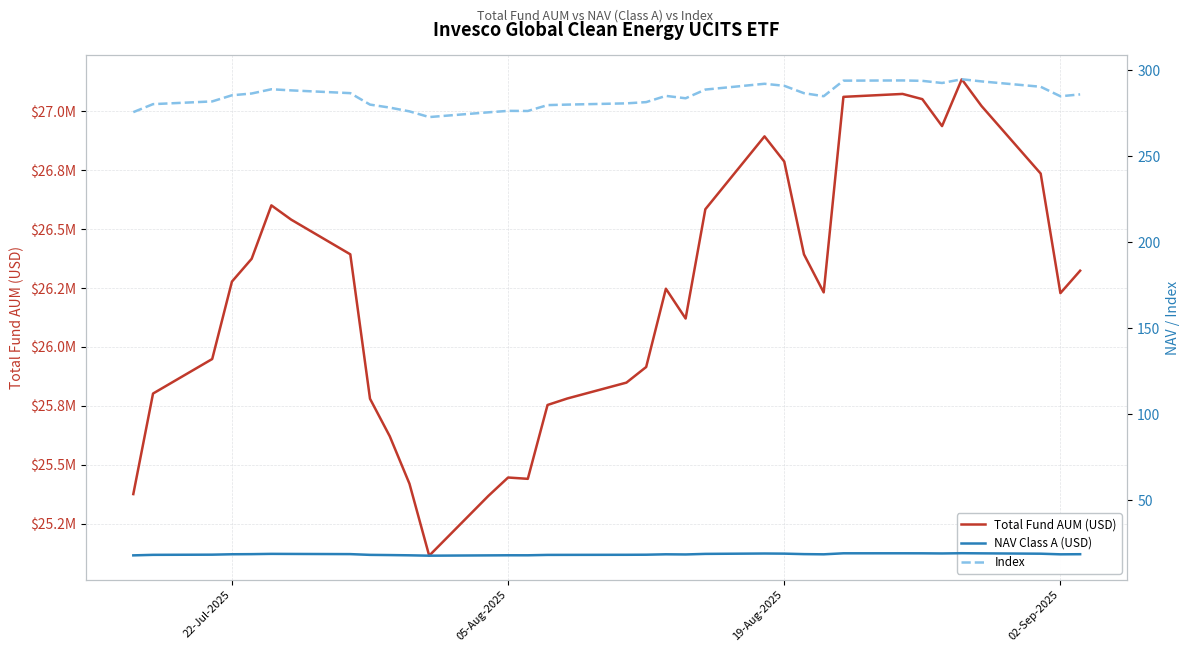

True or false: Index and NAV Class A (USD) cross at least once.

False